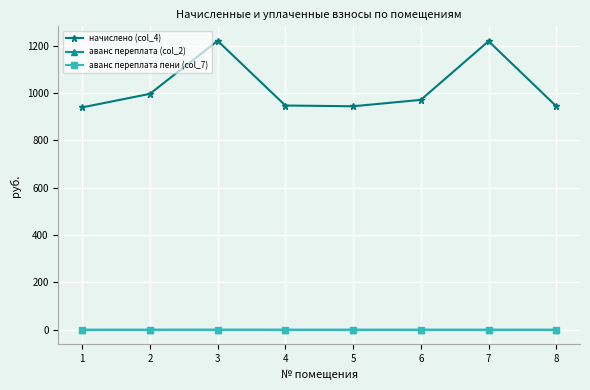

The value of аванс переплата (col_2) at 7 is 0.0. True or false?

True